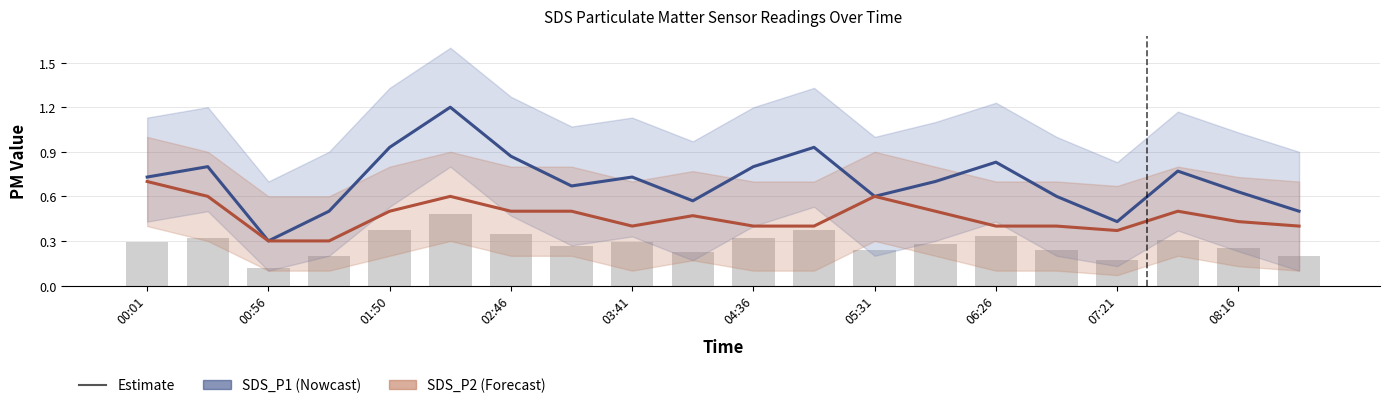

At 08:16, list the series in order from largest to smallest.

SDS_P1, SDS_P2